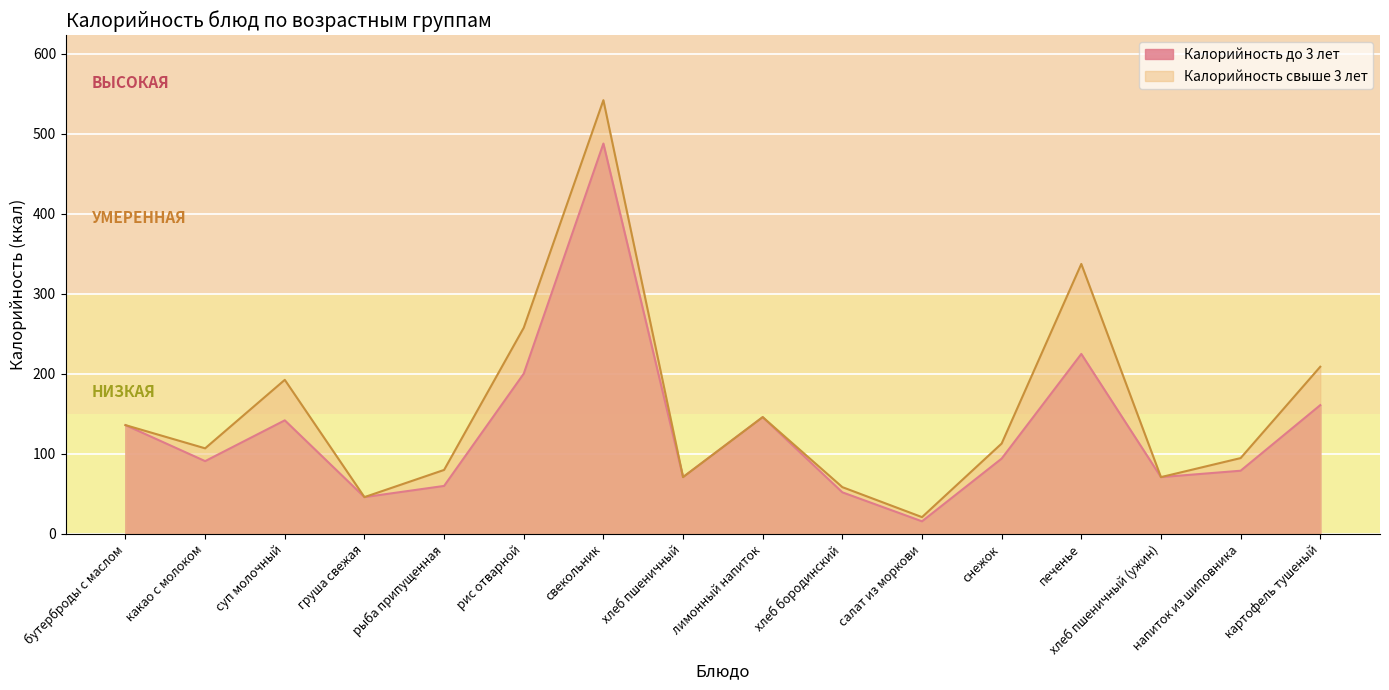

Does the chart display data point markers on the line(s)?

No